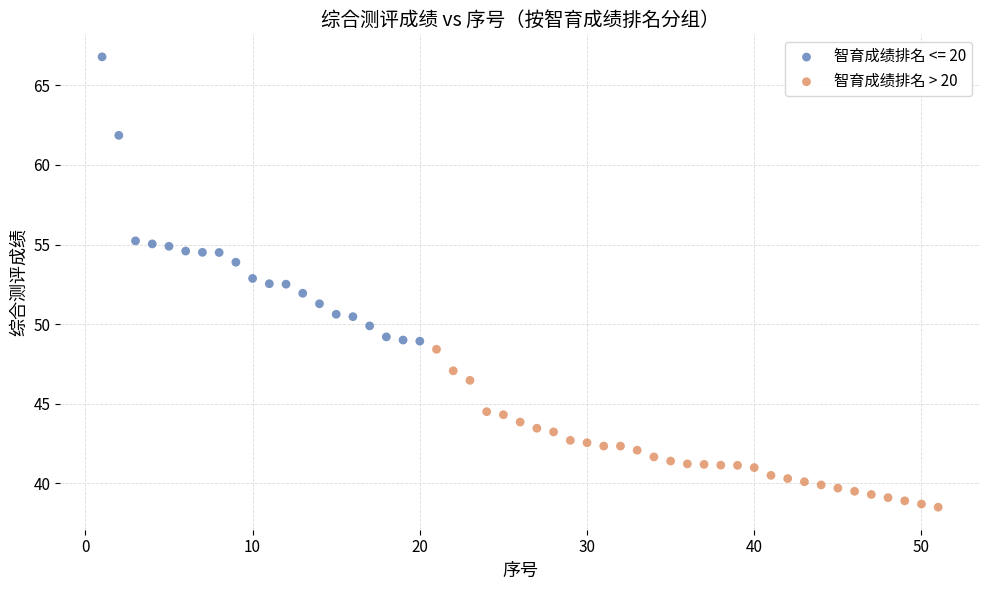

Which series contains the highest Y value?

智育成绩排名 <= 20